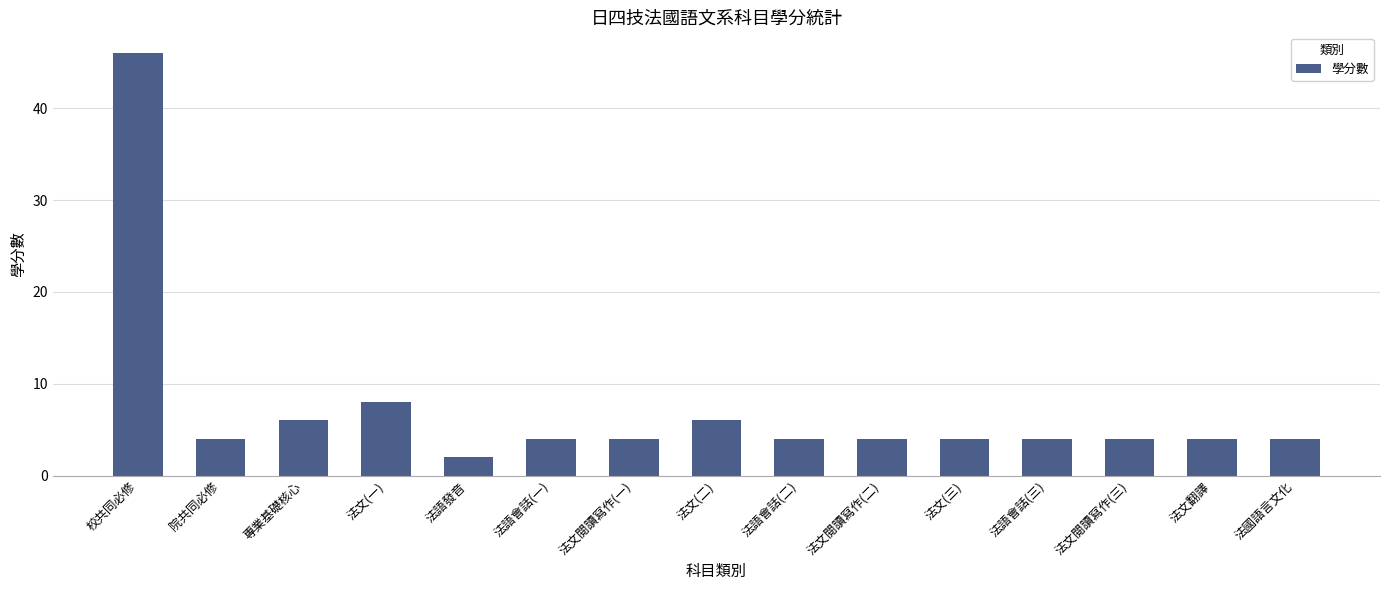

What is the maximum value shown in the chart?

46